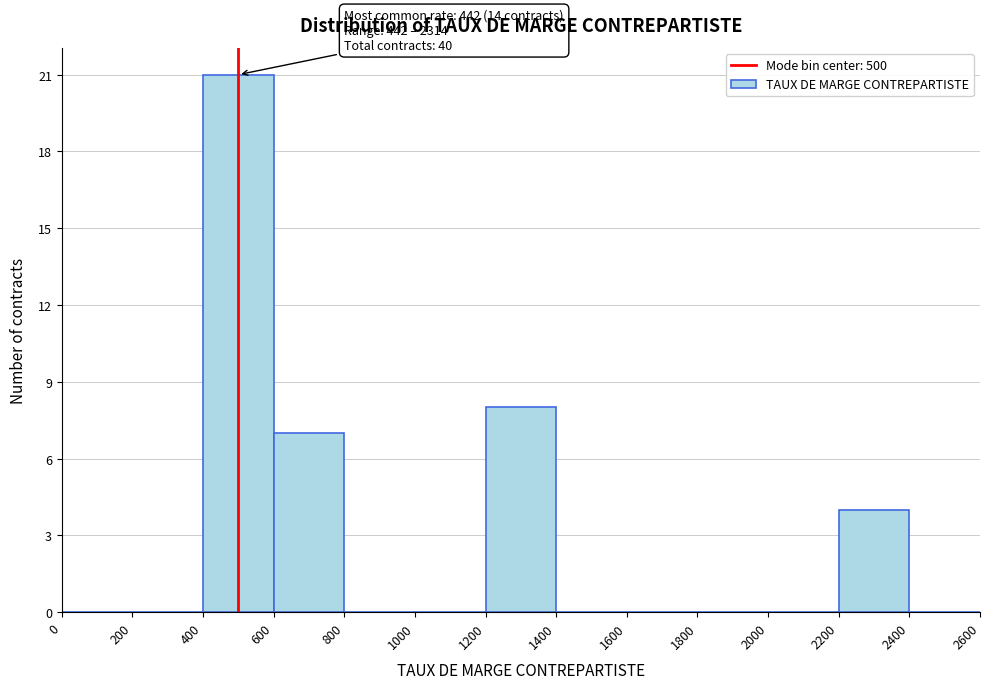

Over which range of the x-axis is the bar tallest?

400 to 600